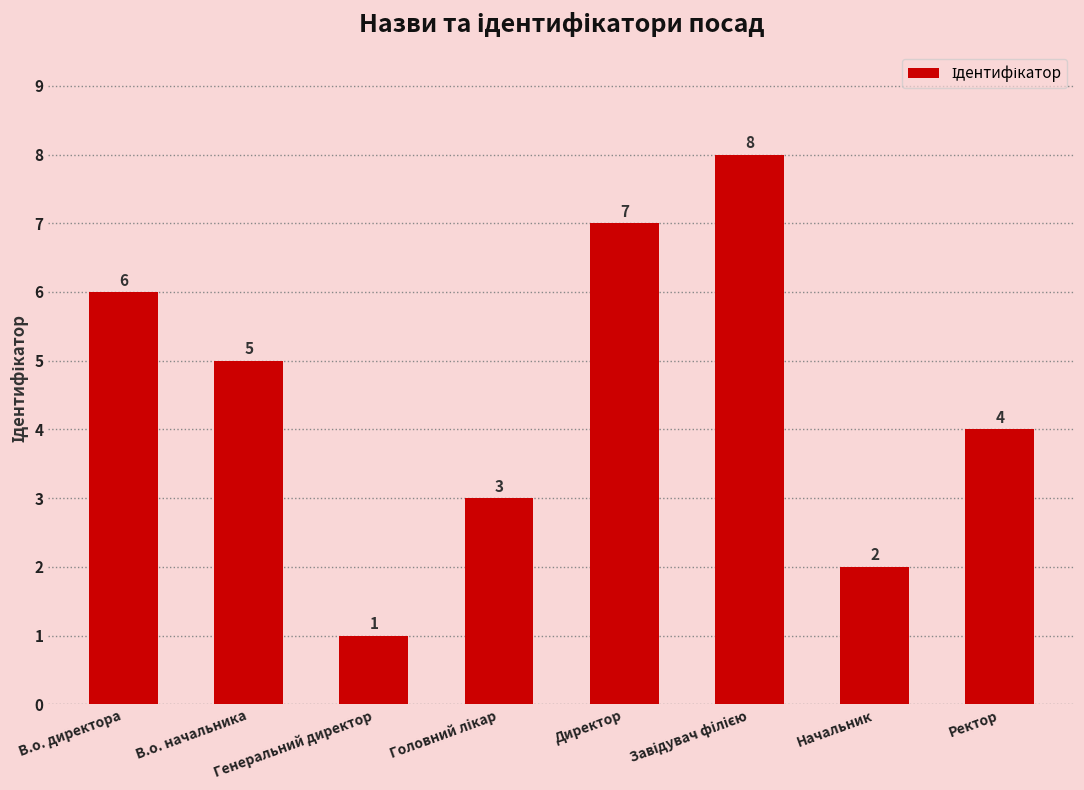

Count the number of data series in this chart.

1